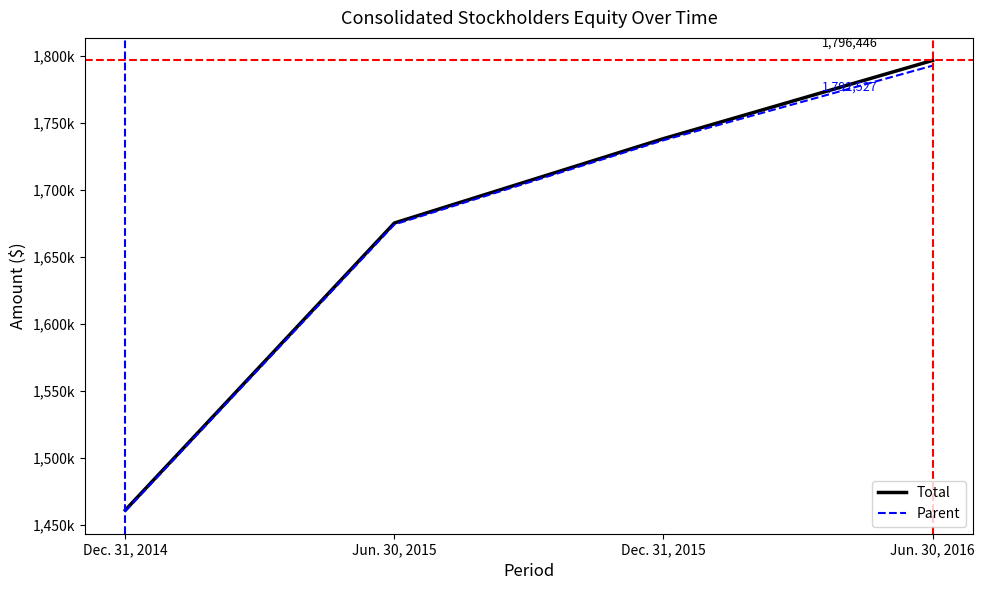

What is the difference between the Parent values at Dec. 31, 2014 and Dec. 31, 2015?

276502